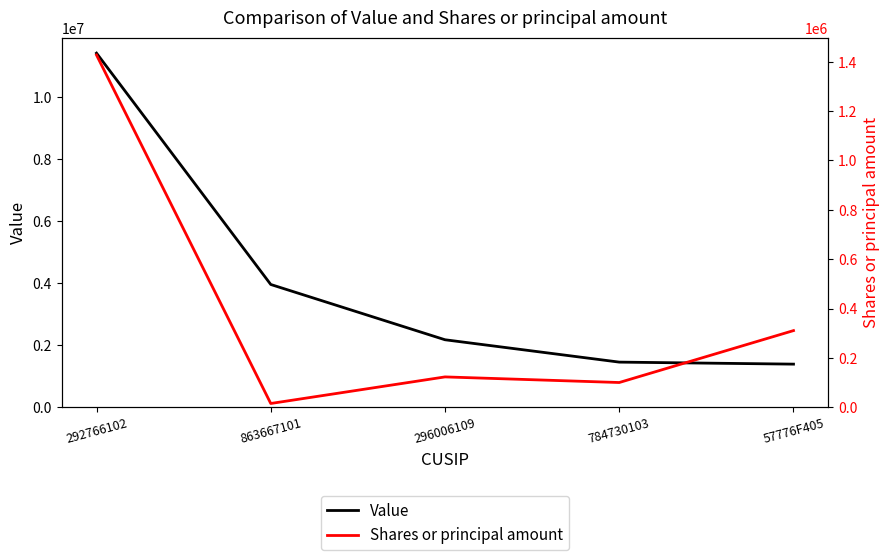

Which series has the largest total across all categories?

Value